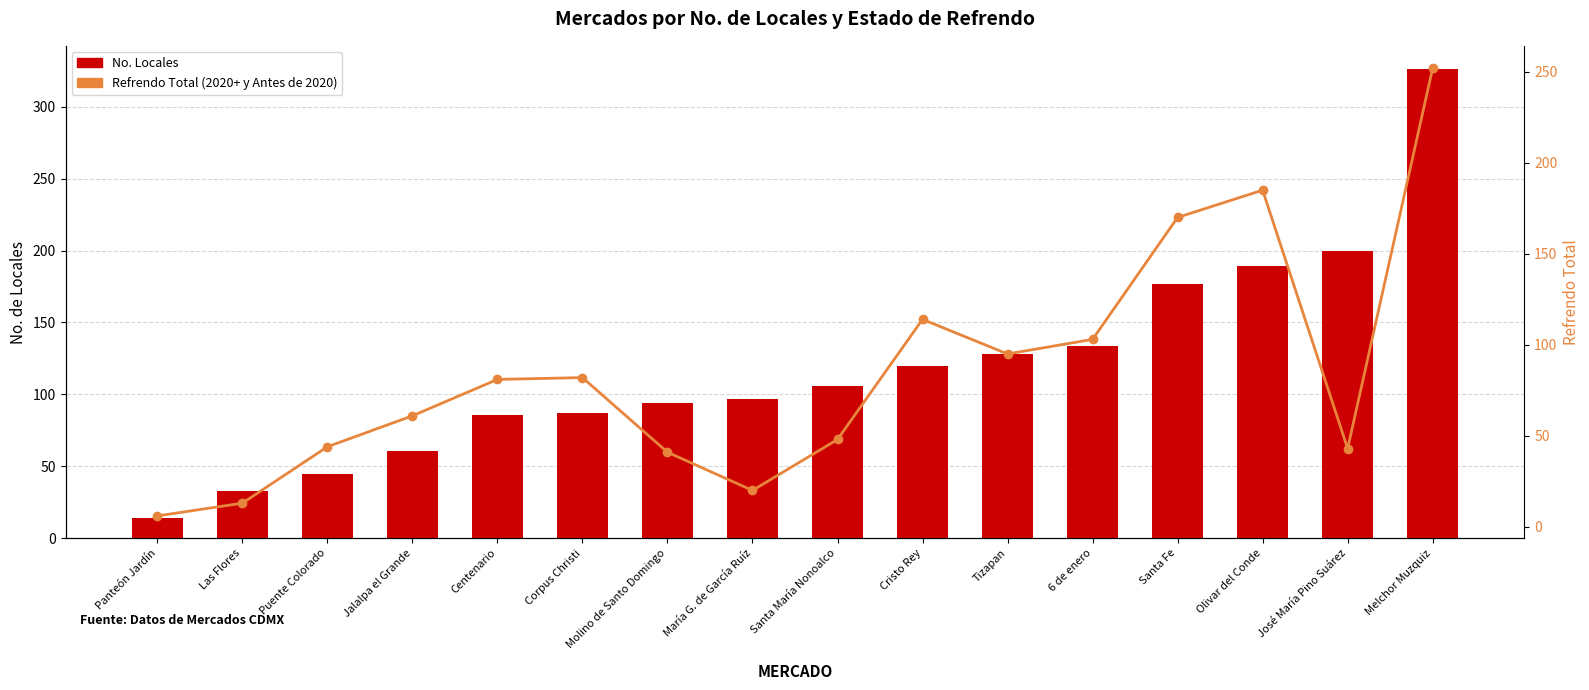

Which series has the largest total across all categories?

No. Locales